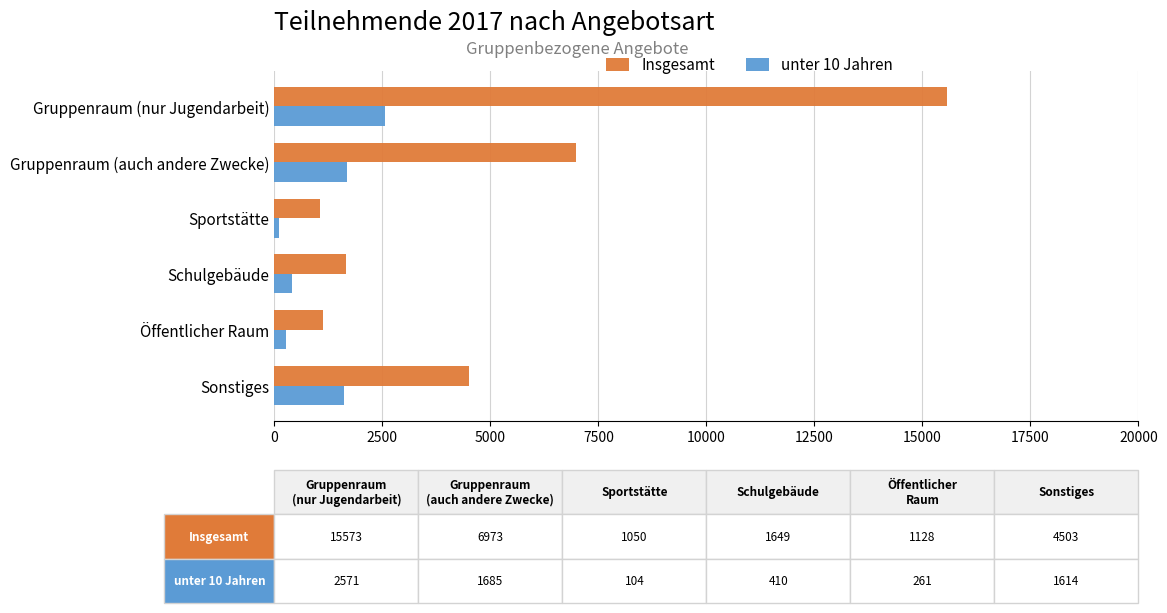

What is the spread (max minus min) of values at Sonstiges?

2889